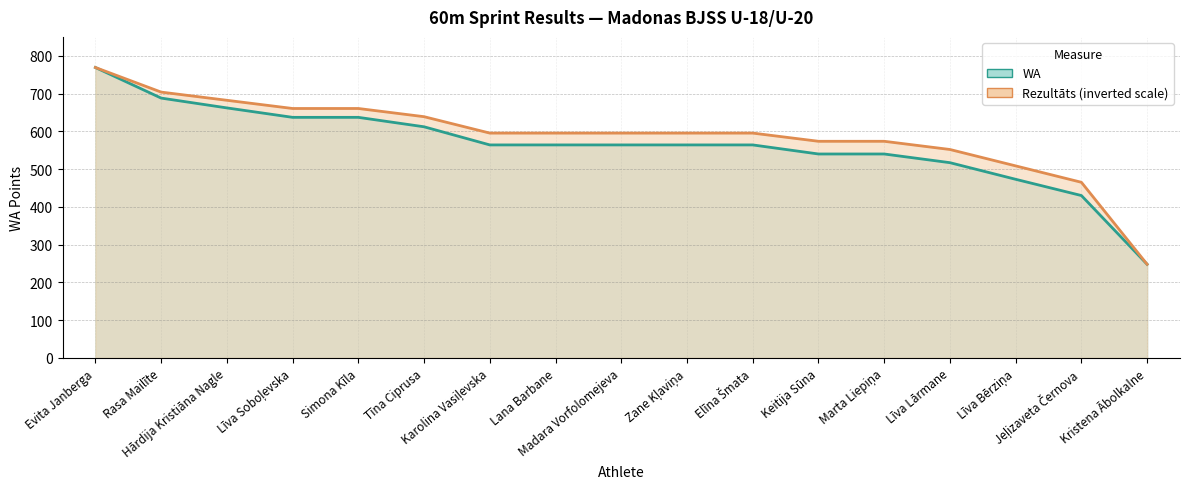

Does the chart display data point markers on the line(s)?

No